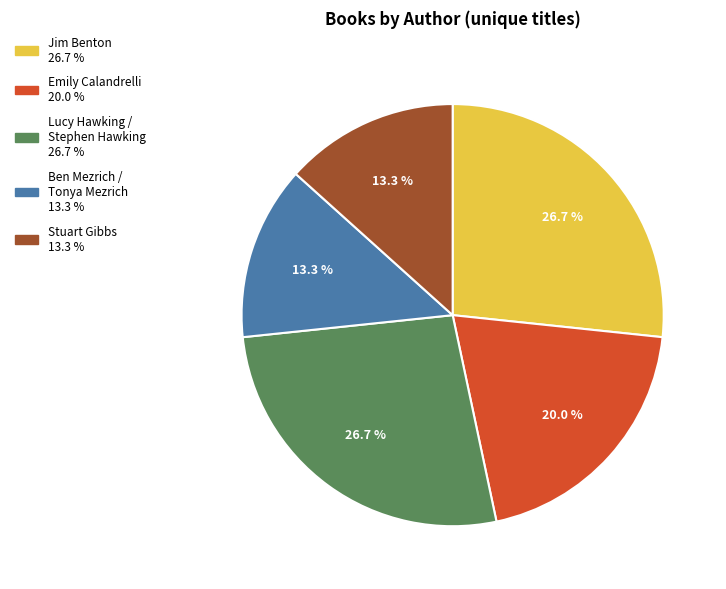

Is there any slice that represents more than half of the pie?

No